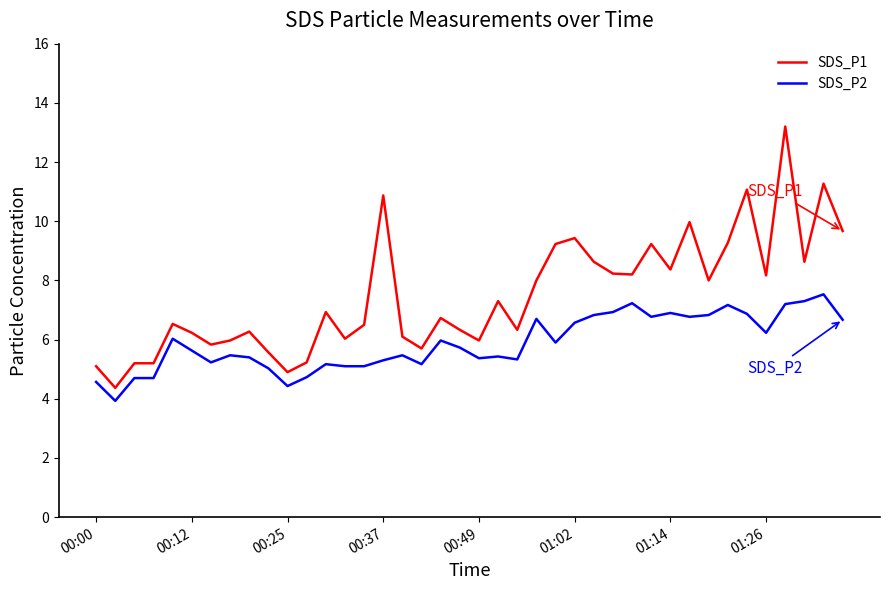

What is the smallest value displayed?

3.9